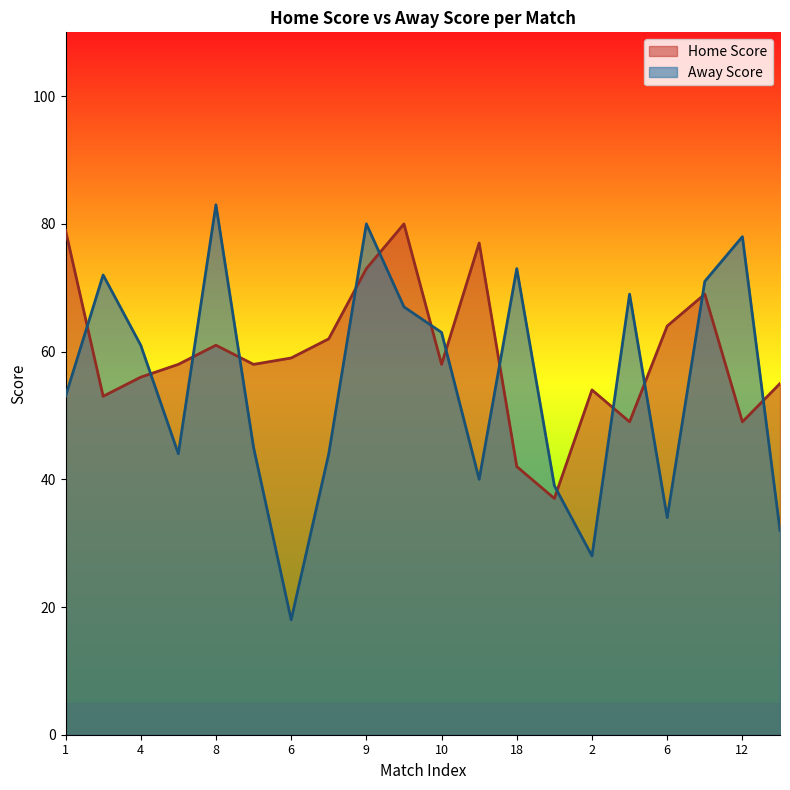

How many data points in Home Score are less than 58?

8